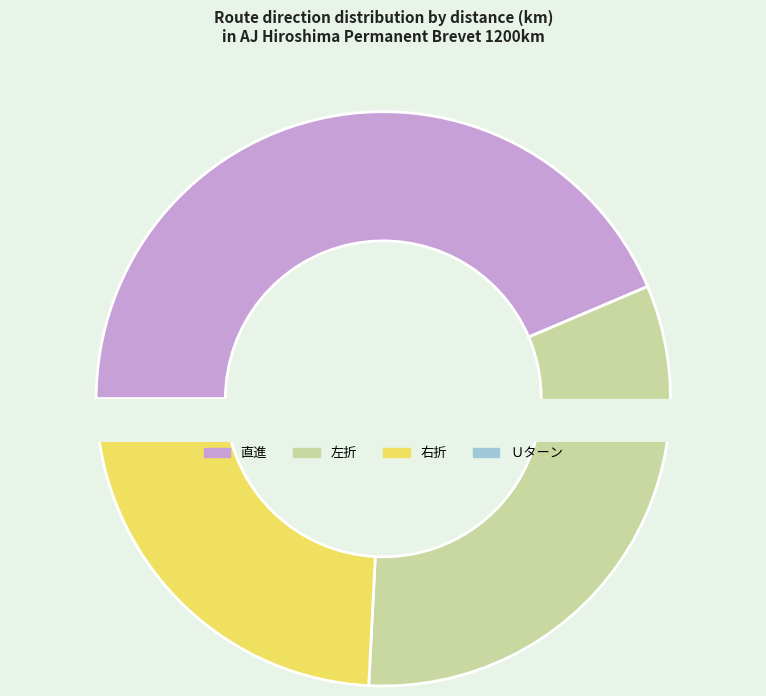

Does any single category account for the majority?

No